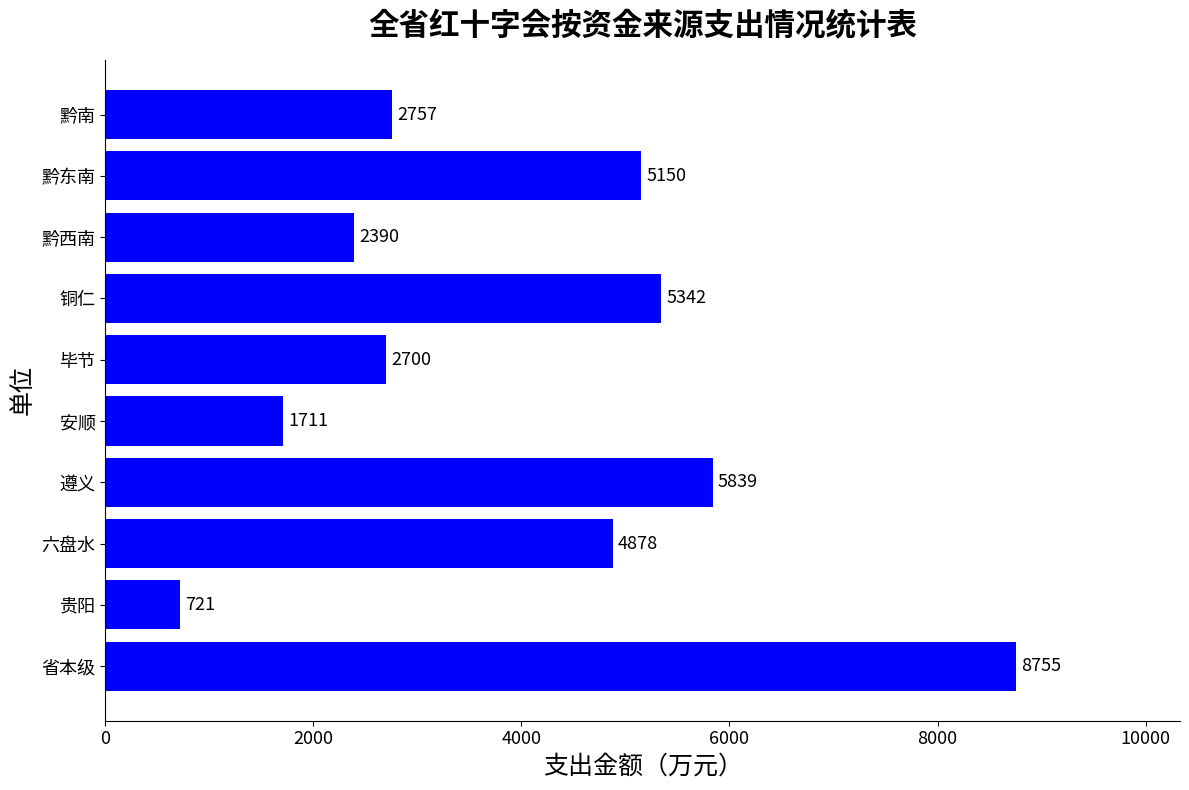

Are the bars horizontal?

Yes